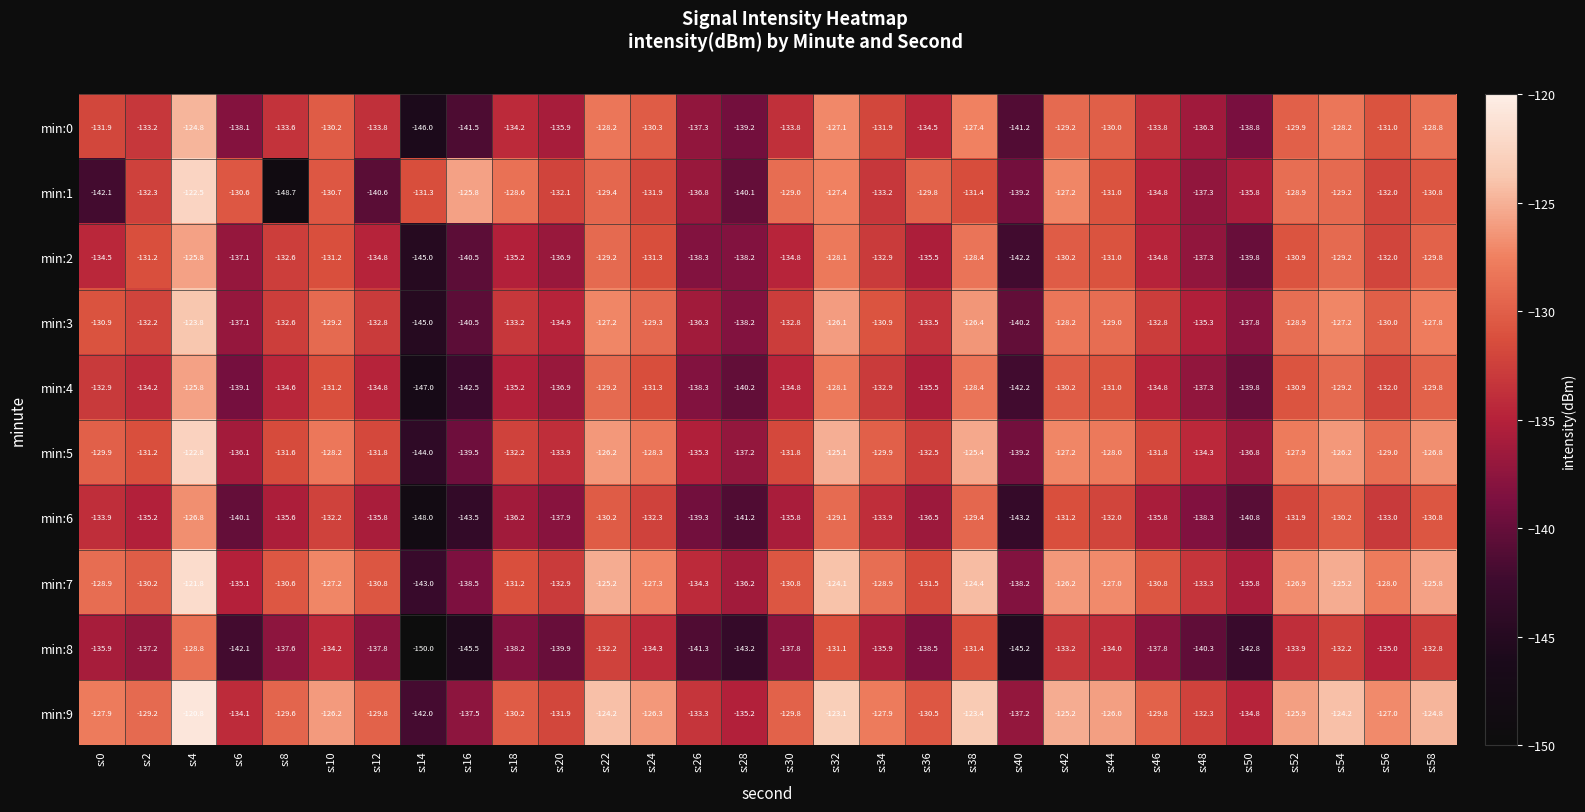

Which label corresponds to the smallest value in the chart?

s:14